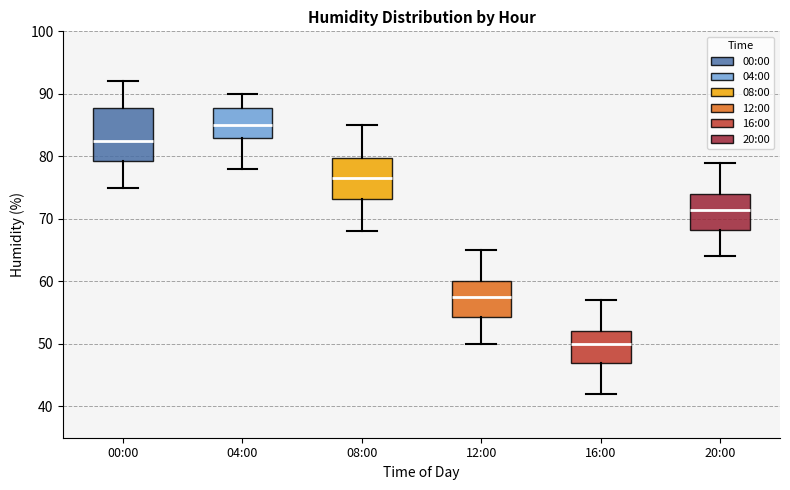

Comparing the boxes themselves (not the whiskers), which one is the tallest?

00:00